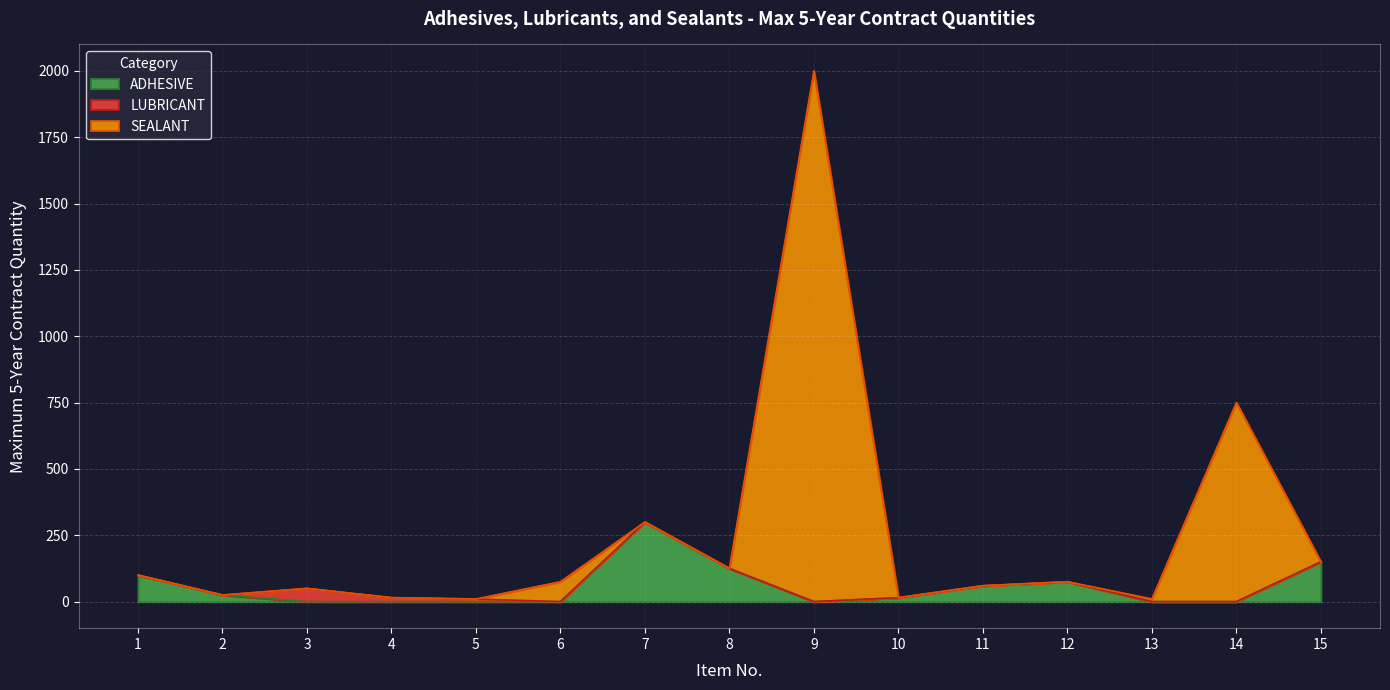

At which category is the sum across all series the highest?

9